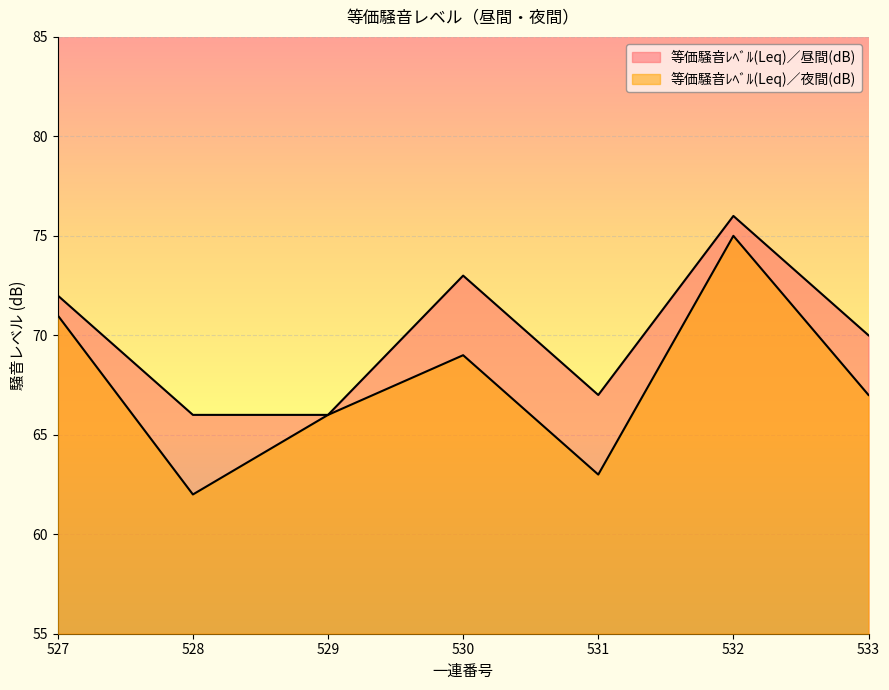

How many values in the 等価騒音ﾚﾍﾞﾙ(Leq)／夜間(dB) series are below 67?

3